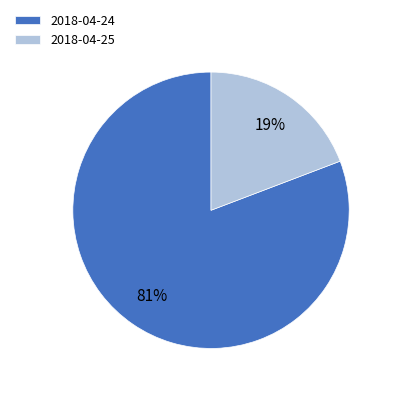

Rank the categories by value from highest to lowest.

2018-04-24, 2018-04-25